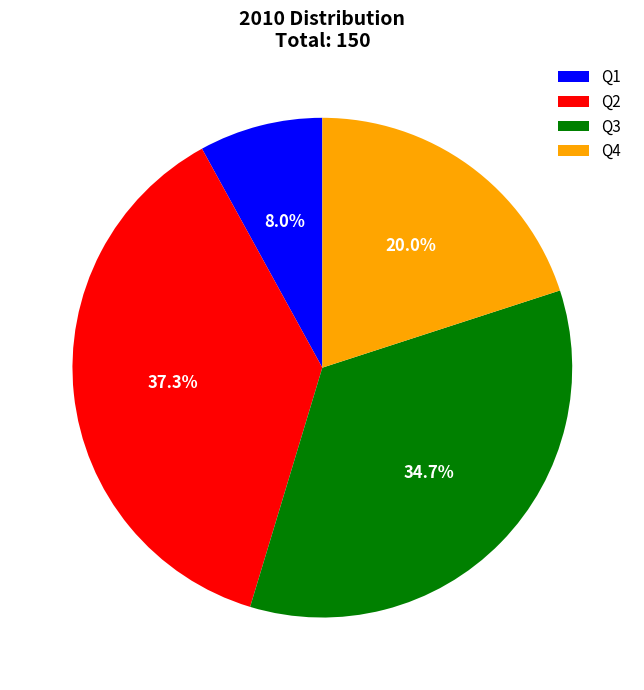

How much of the chart is everything except Q3?

65.3%